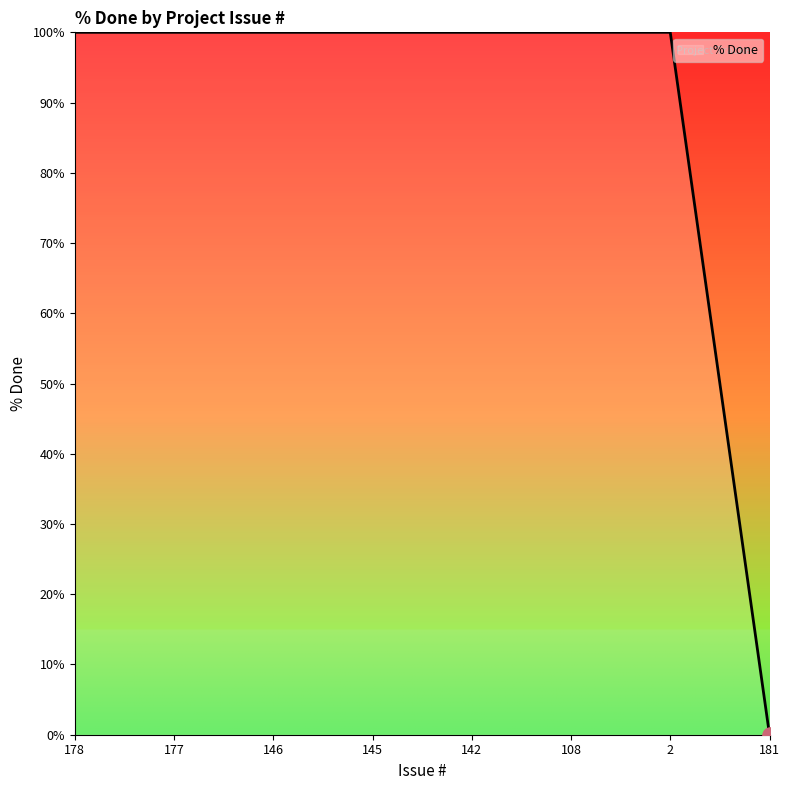

What is the ratio of the value at 145 to the value at 108?

1.0